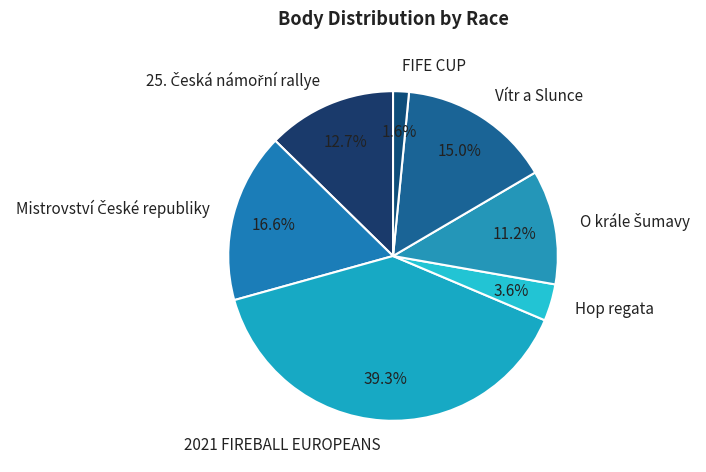

What percentage do Hop regata and FIFE CUP together represent?

5.2%